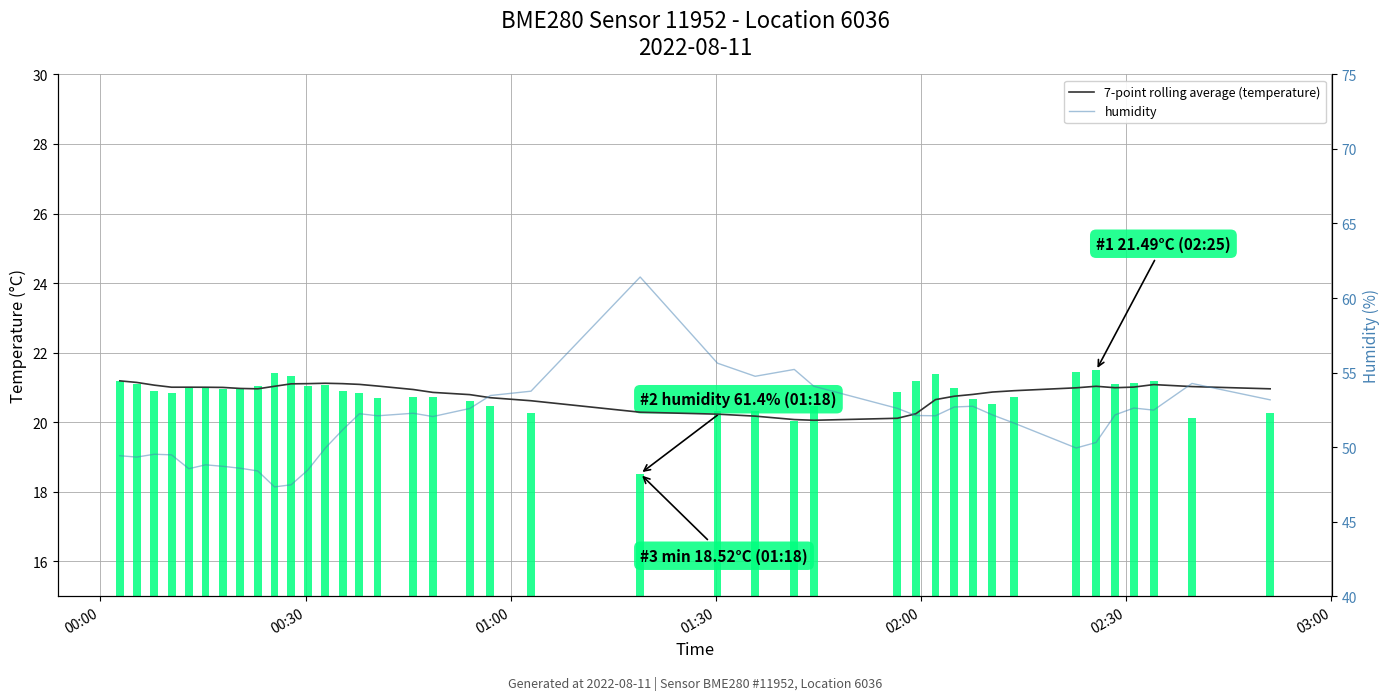

What is the maximum value shown in the chart?

61.4